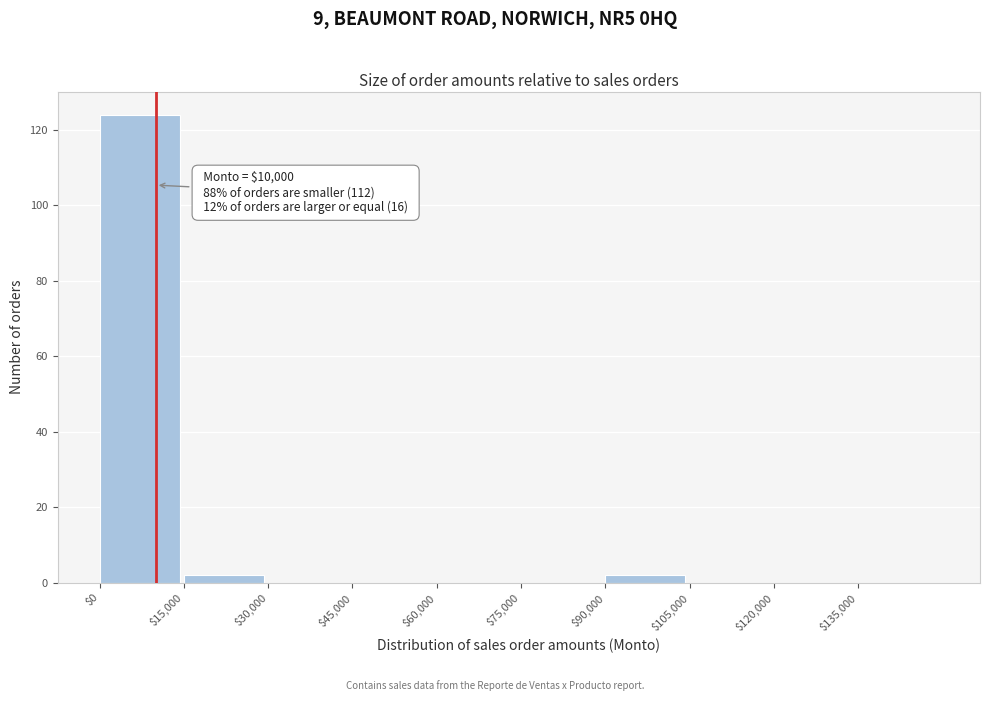

Over which range of the x-axis is the bar tallest?

0 to 15000